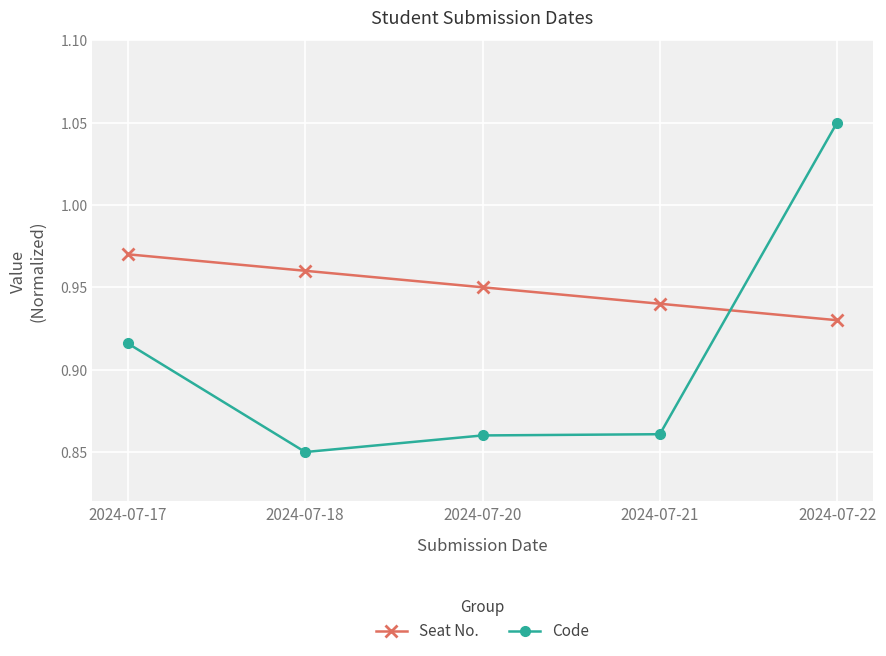

Which series has the largest range (max minus min)?

Code